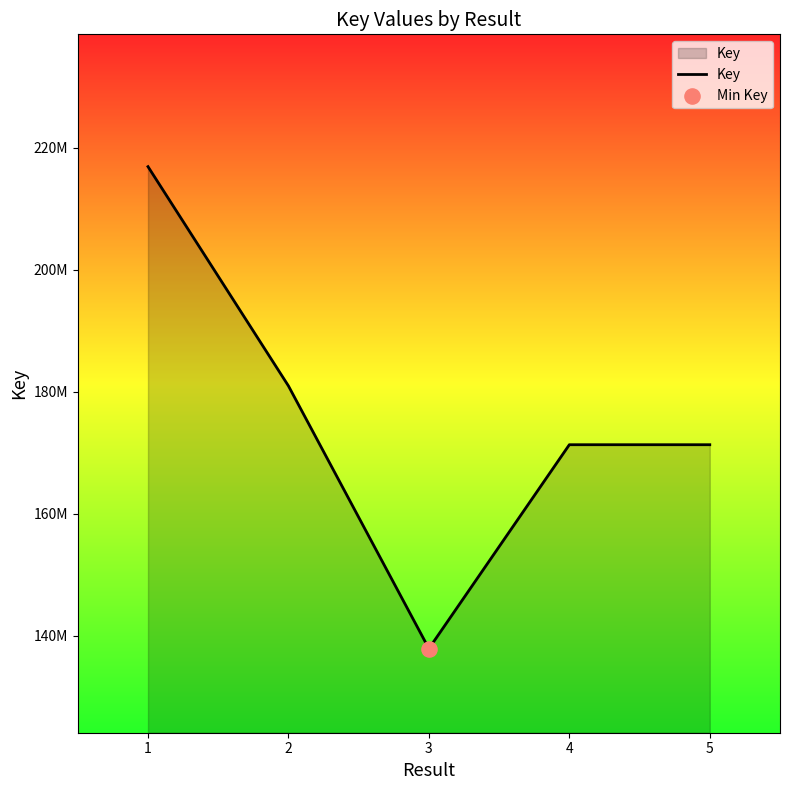

Between 1 and 5, which is larger?

1